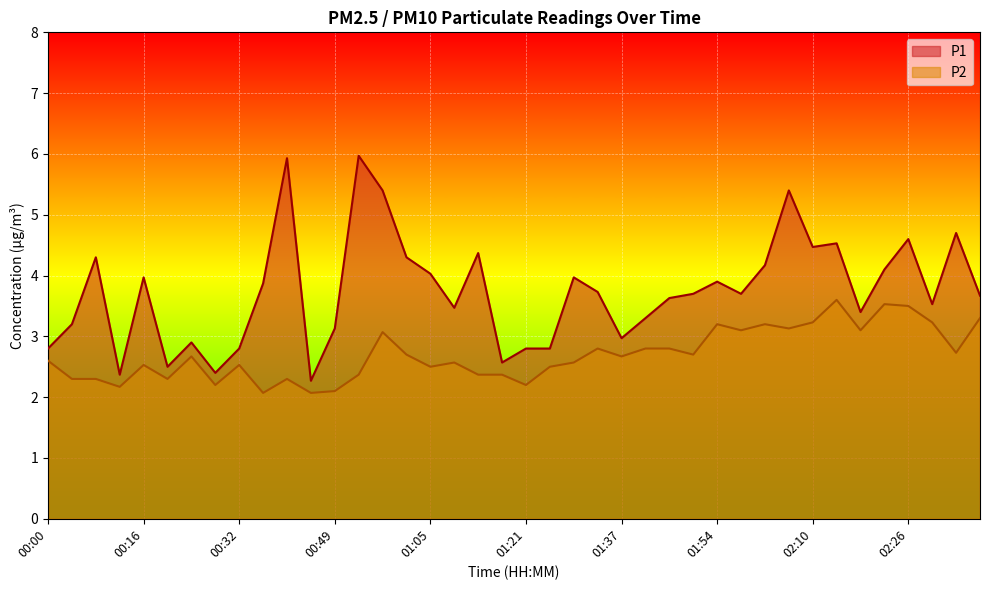

List the labels in order of P2 value, smallest first.

00:36, 00:44, 00:49, 00:12, 00:28, 01:21, 00:04, 00:08, 00:20, 00:40, 00:53, 01:13, 01:17, 01:05, 01:25, 00:16, 00:32, 01:09, 01:29, 00:00, 00:24, 01:37, 01:01, 01:50, 02:34, 01:33, 01:41, 01:46, 00:57, 01:58, 02:18, 02:06, 01:54, 02:02, 02:10, 02:30, 02:38, 02:26, 02:22, 02:14